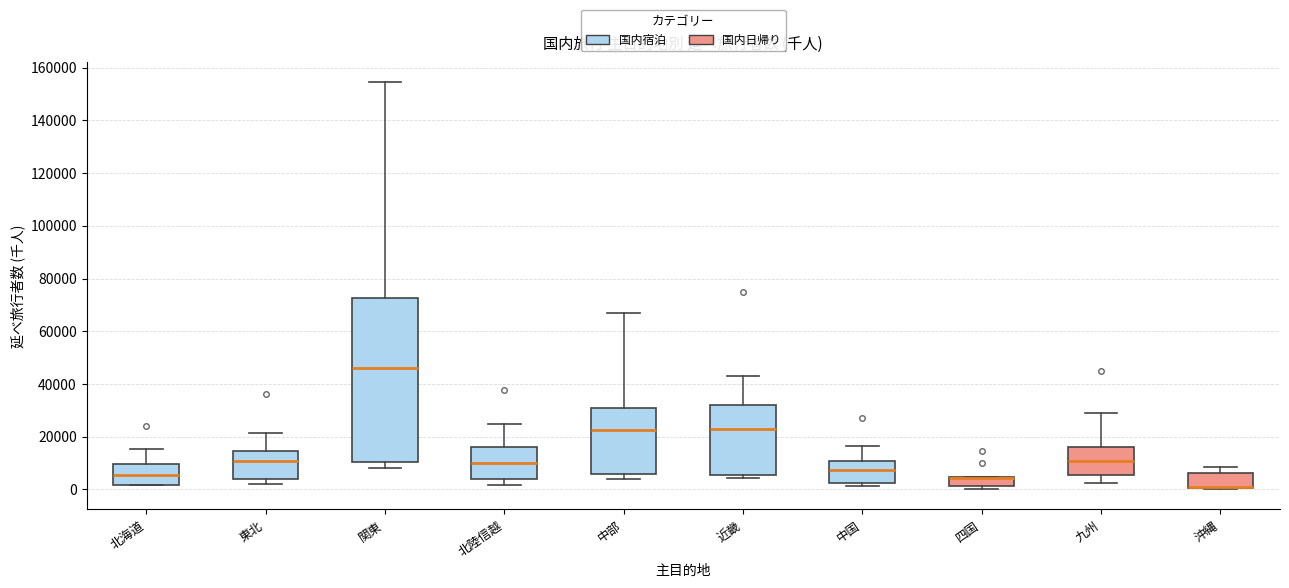

Reading left to right, transcribe this box plot: for each box, give where its median line is, the range the box spans, and where its two whiskers end, as read against the y-axis. The values are not printed on the chart, so give them approximately, as read against the axis.

北海道: median 6000, box 2000 to 10000, whiskers 2000 to 16000
東北: median 10000, box 4000 to 14000, whiskers 2000 to 22000
関東: median 46000, box 10000 to 72000, whiskers 8000 to 154000
北陸信越: median 10000, box 4000 to 16000, whiskers 2000 to 24000
中部: median 22000, box 6000 to 30000, whiskers 4000 to 66000
近畿: median 24000, box 6000 to 32000, whiskers 4000 to 44000
中国: median 8000, box 2000 to 10000, whiskers 2000 (just below the box's lower edge) to 16000
四国: median 4000 (drawn on the box's upper edge), box 2000 to 4000, whiskers 0 to 4000
九州: median 10000, box 6000 to 16000, whiskers 2000 to 30000
沖縄: median 0 (drawn on the box's lower edge), box 0 to 6000, whiskers 0 to 8000